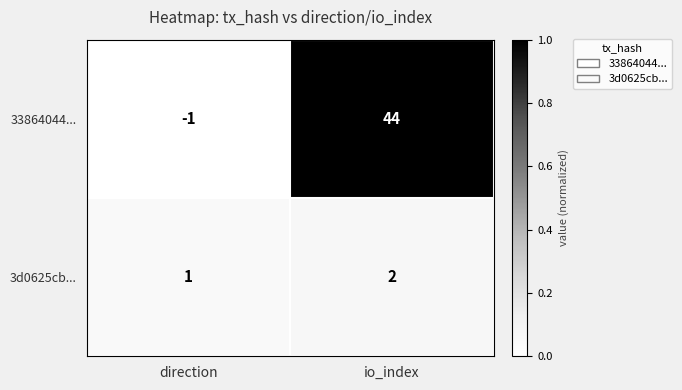

Reading left to right, list all the values displayed in this chart.

33864044...: direction=-1	io_index=44
3d0625cb...: direction=1	io_index=2